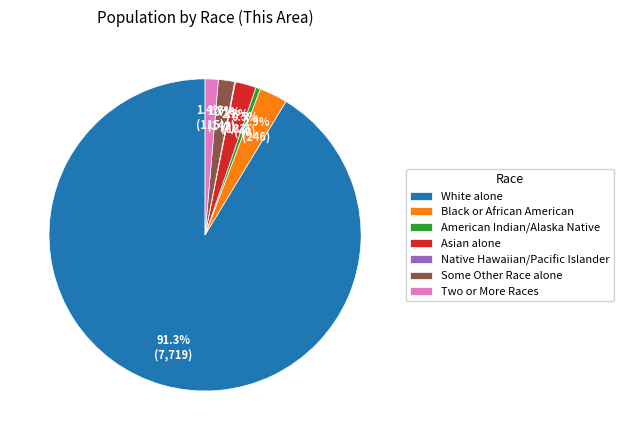

Between Black or African American and Asian alone, which is larger?

Black or African American